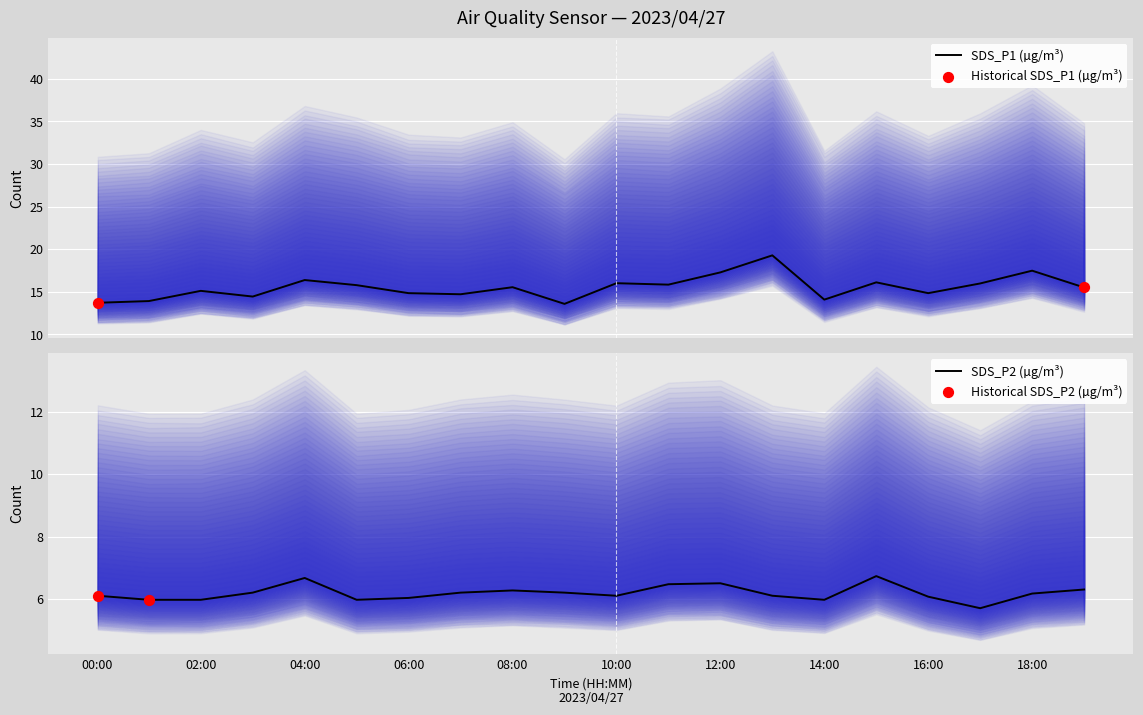

What is the highest value of the SDS_P1 (µg/m³) series?

19.3